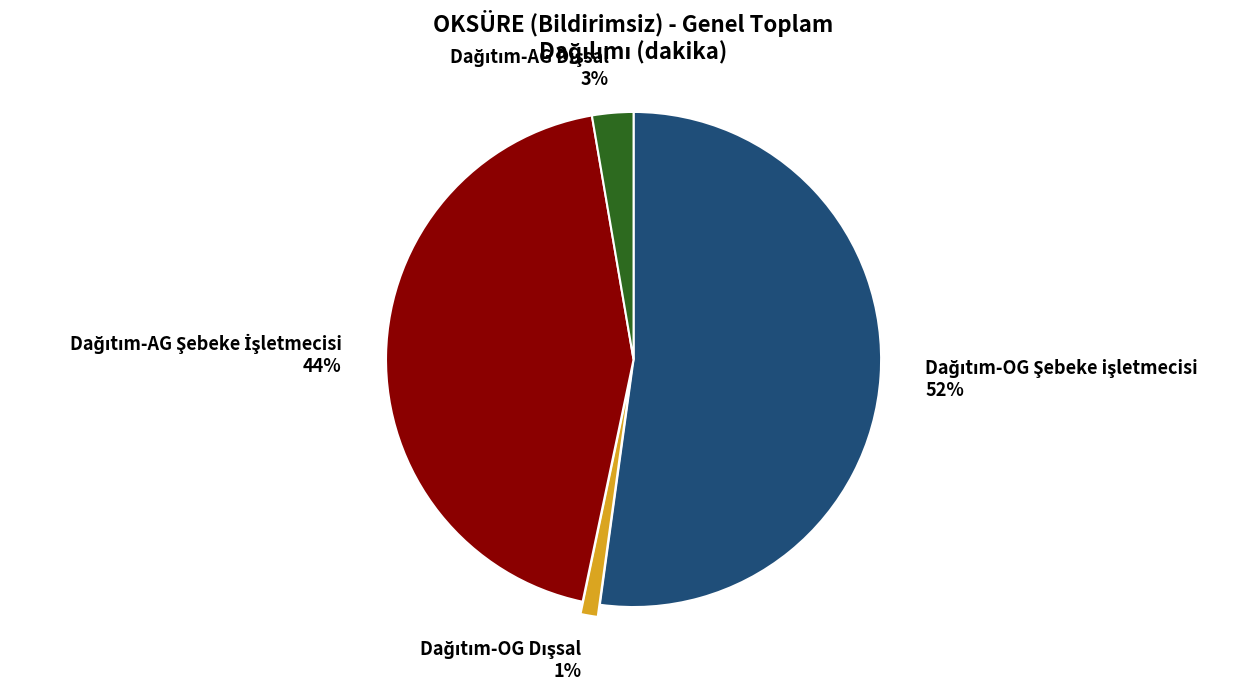

To the nearest percent, what is the average slice percentage?

25%